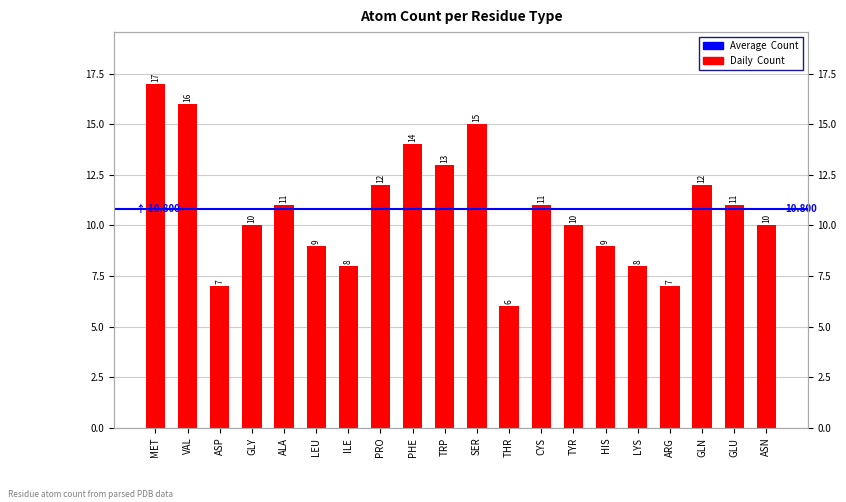

Reading left to right, transcribe all the data shown in this chart.

MET=17	VAL=16	ASP=7	GLY=10	ALA=11	LEU=9	ILE=8	PRO=12	PHE=14	TRP=13	SER=15	THR=6	CYS=11	TYR=10	HIS=9	LYS=8	ARG=7	GLN=12	GLU=11	ASN=10